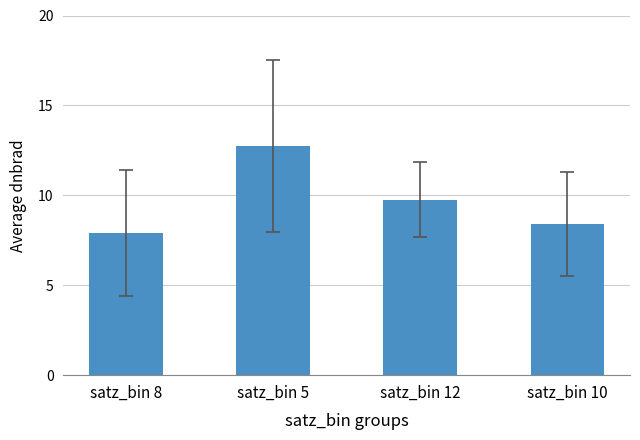

Between satz_bin 5 and satz_bin 12, which is larger?

satz_bin 5